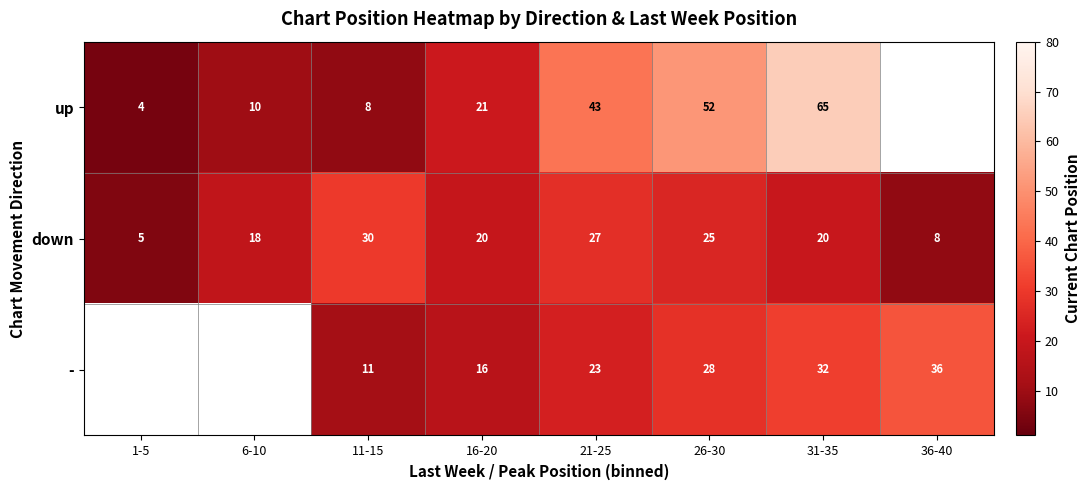

What is the difference between the highest and lowest values at 31-35?

45